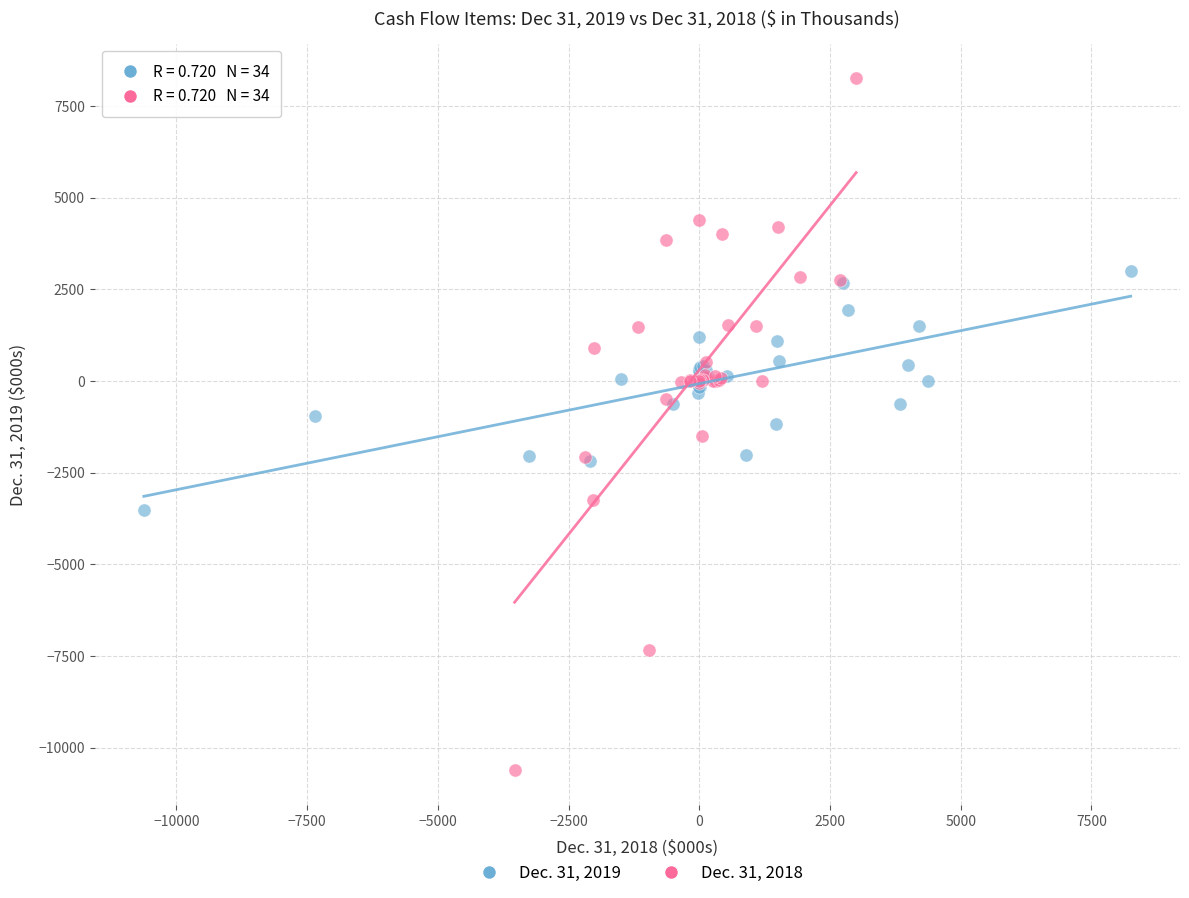

Which series has the widest spread of Y values?

Dec. 31, 2018